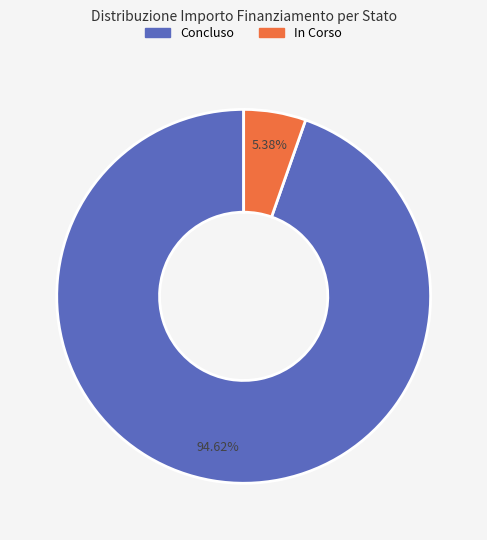

Which slice represents more than half of the pie?

Concluso